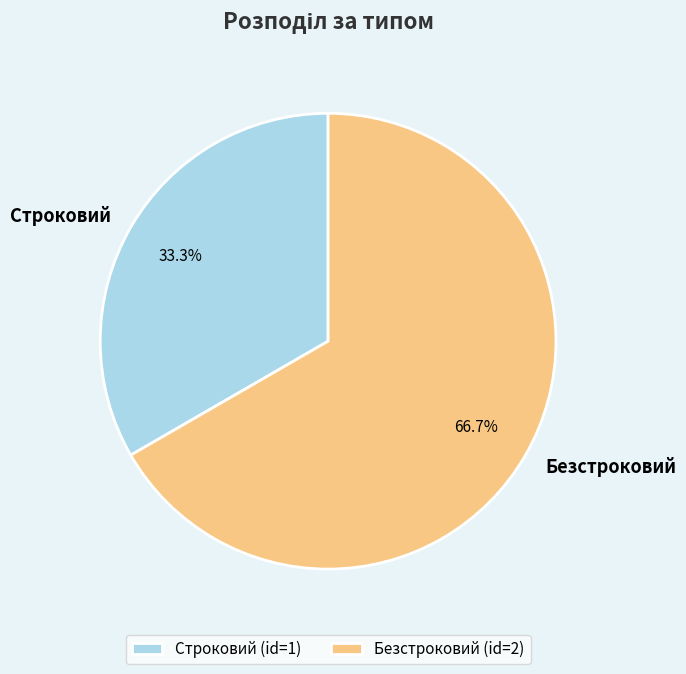

What is the total percentage of Строковий and Безстроковий?

100.0%